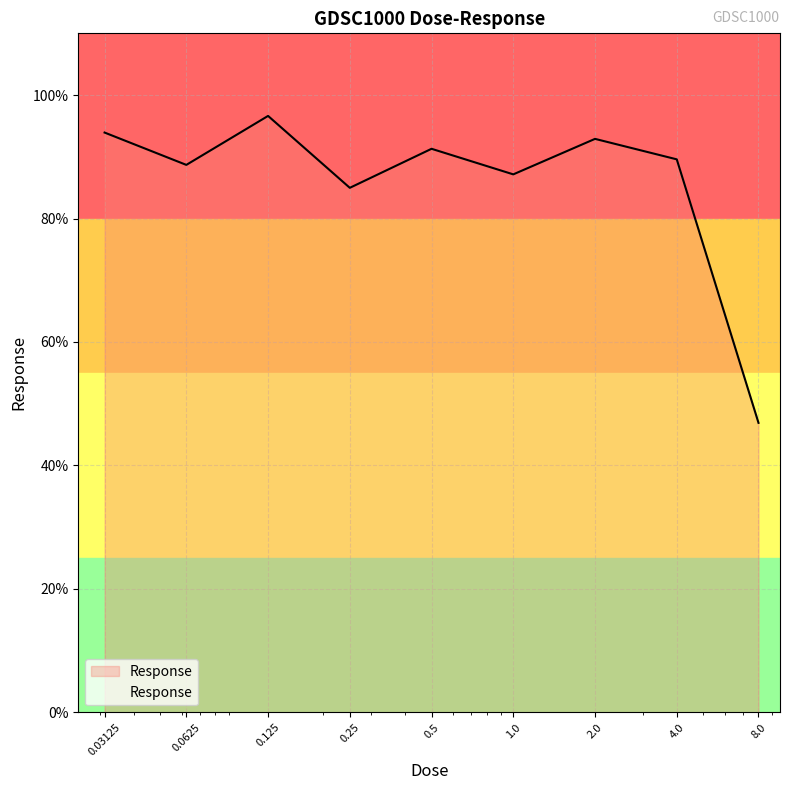

Is this an area chart (filled region under the line)?

No